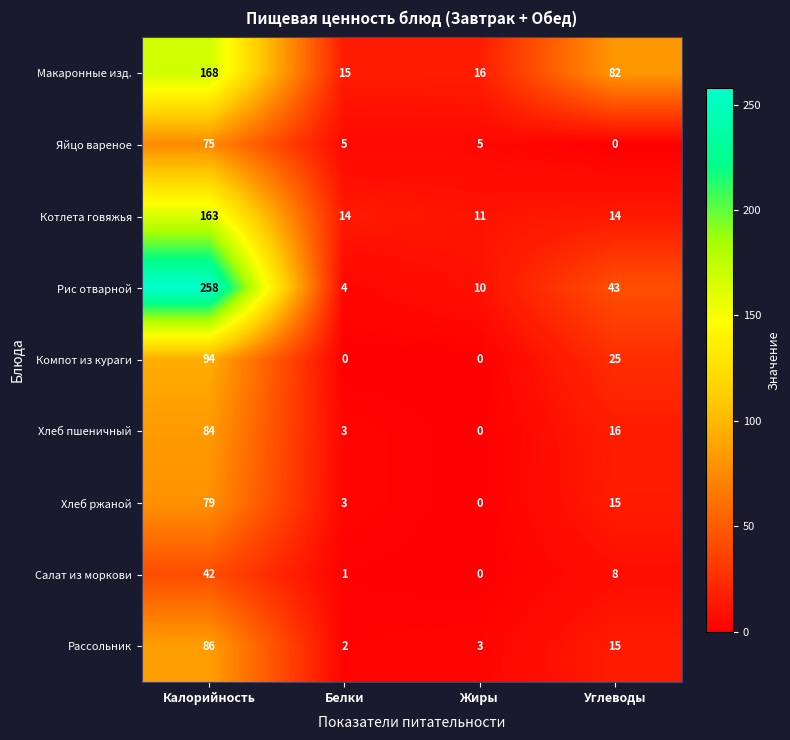

The value of Яйцо вареное at Калорийность is 46. True or false?

False